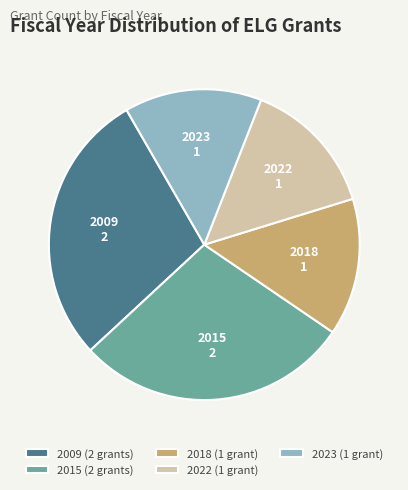

Do 2023 and 2015 together represent more than half of the pie?

No